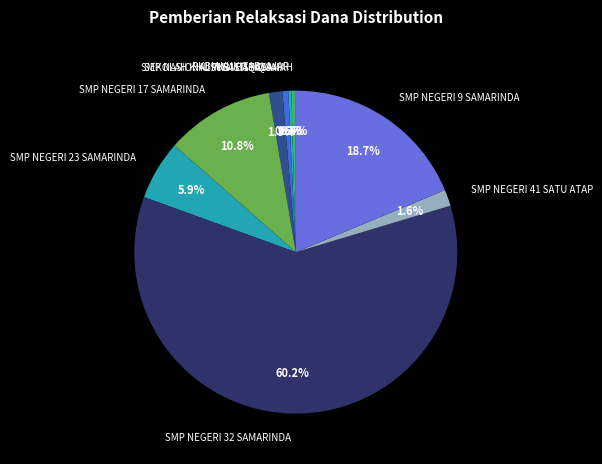

True or false: SMP NEGERI 17 SAMARINDA accounts for 11% of the total.

True